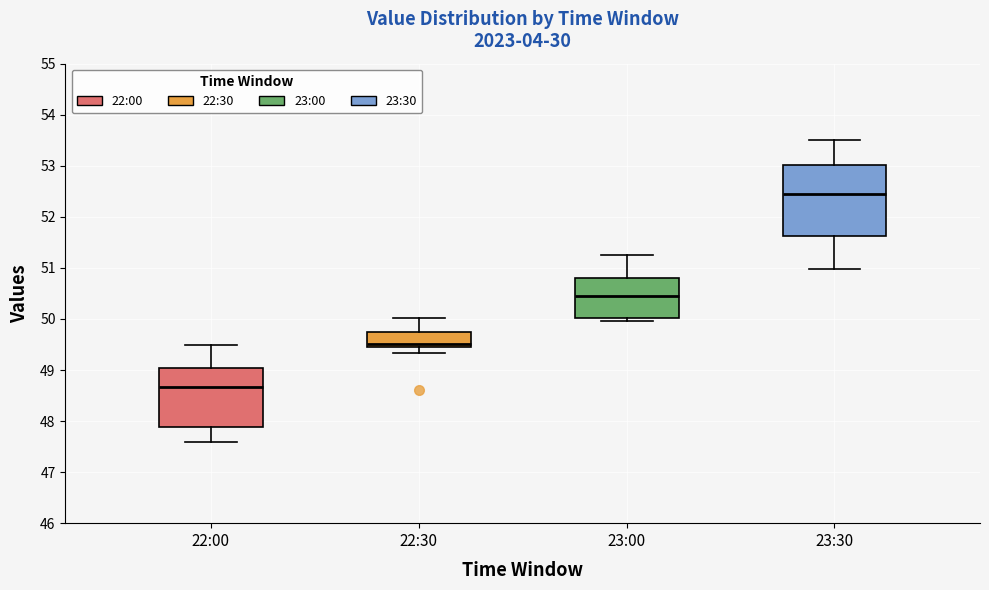

Comparing the boxes themselves (not the whiskers), which one is the tallest?

23:30